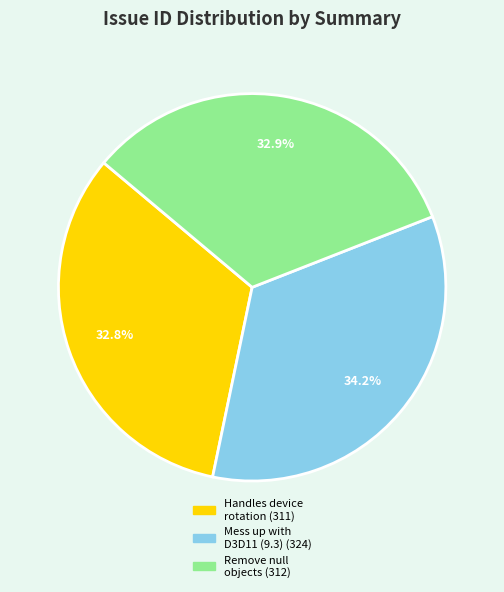

Is there a majority slice in this chart?

No